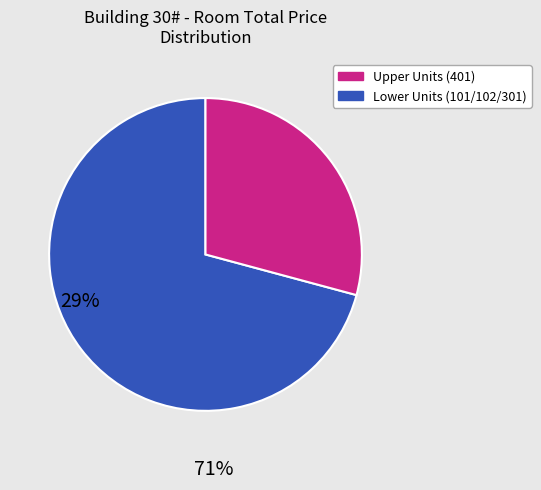

Does any single category account for the majority?

Yes